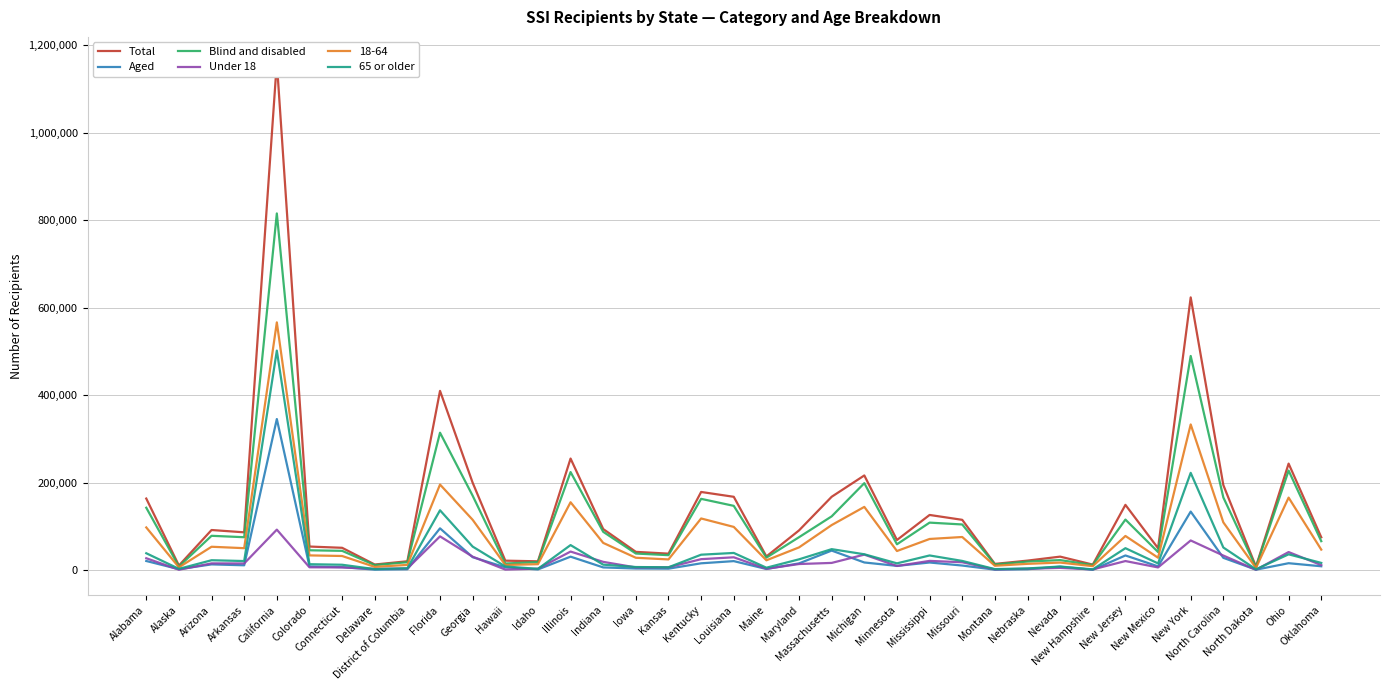

What is the label of the 9th point from the left?

District of Columbia